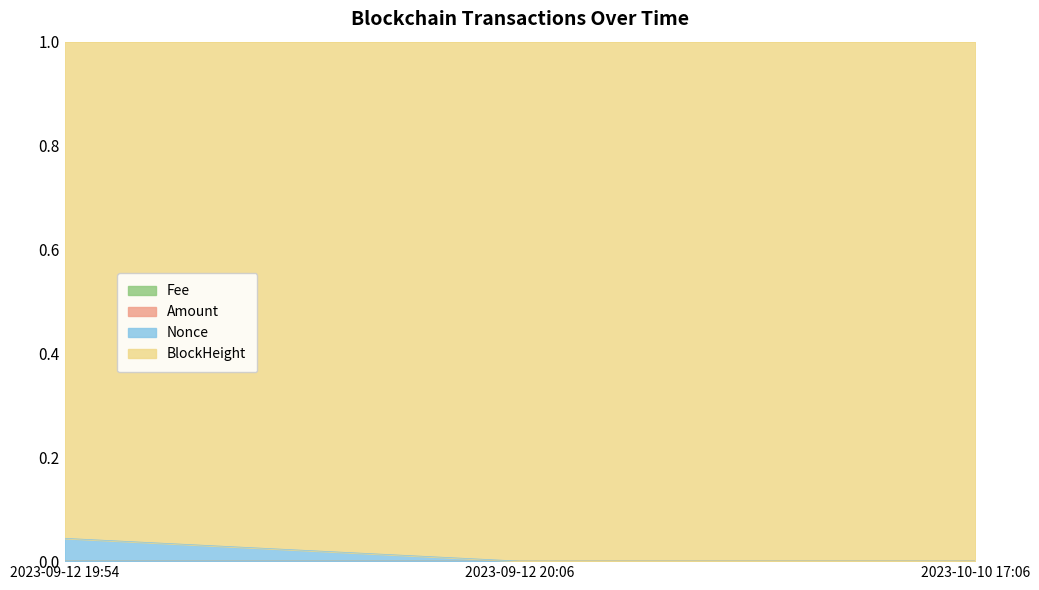

At which label is Fee closest to 0?

2023-09-12 20:06